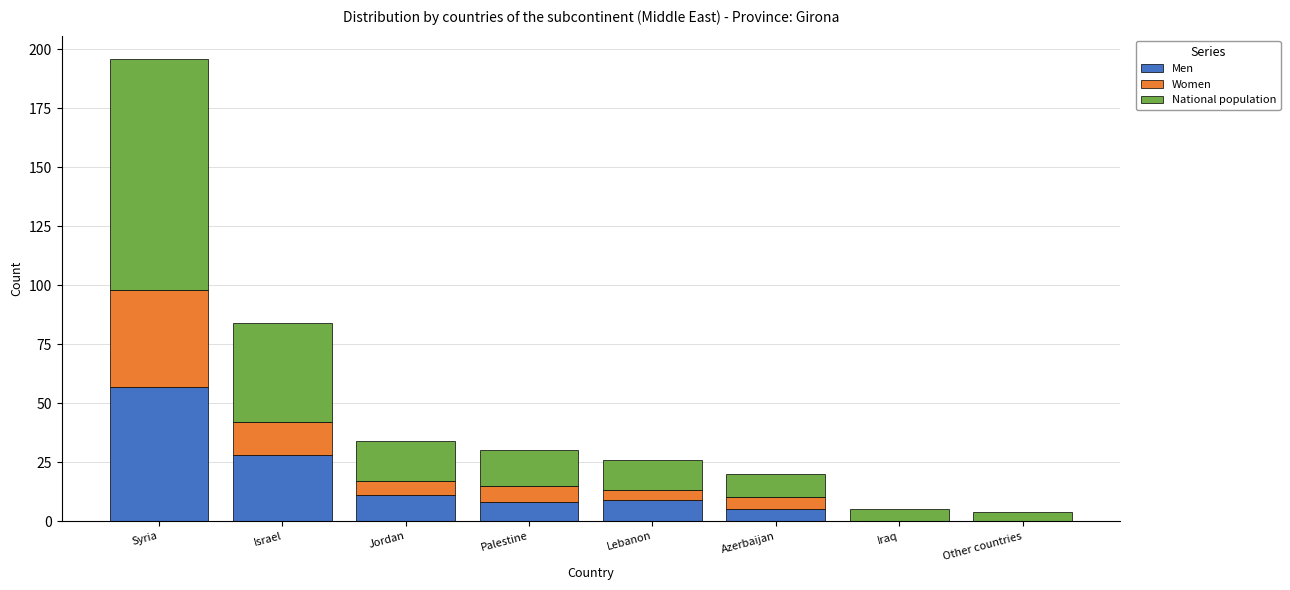

What is the total value across all series at Iraq?

5